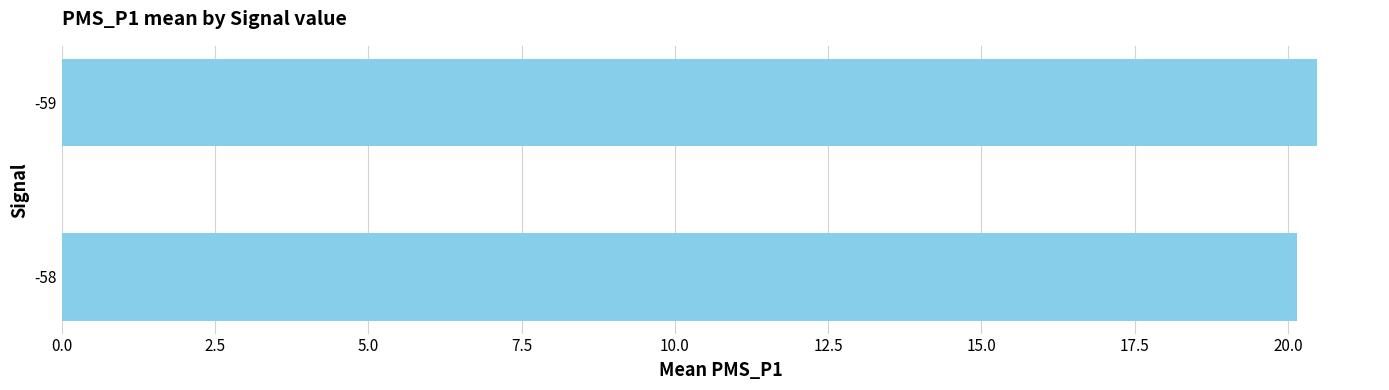

Is it true that the value at -59 is 20.5?

True